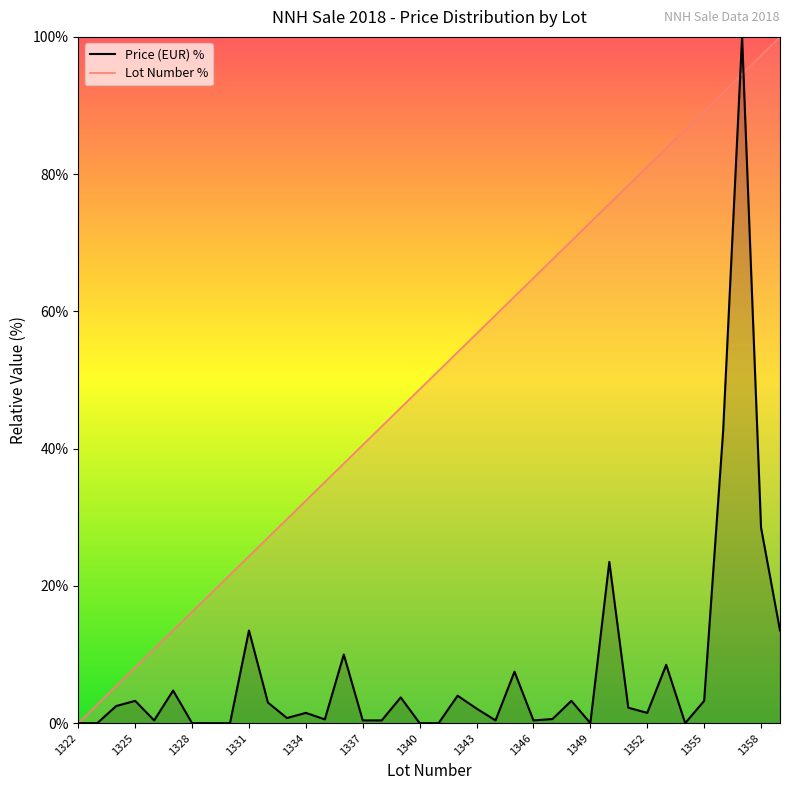

Between which two adjacent categories do Lot Number and Average Price (EUR) first intersect?

1356 and 1357